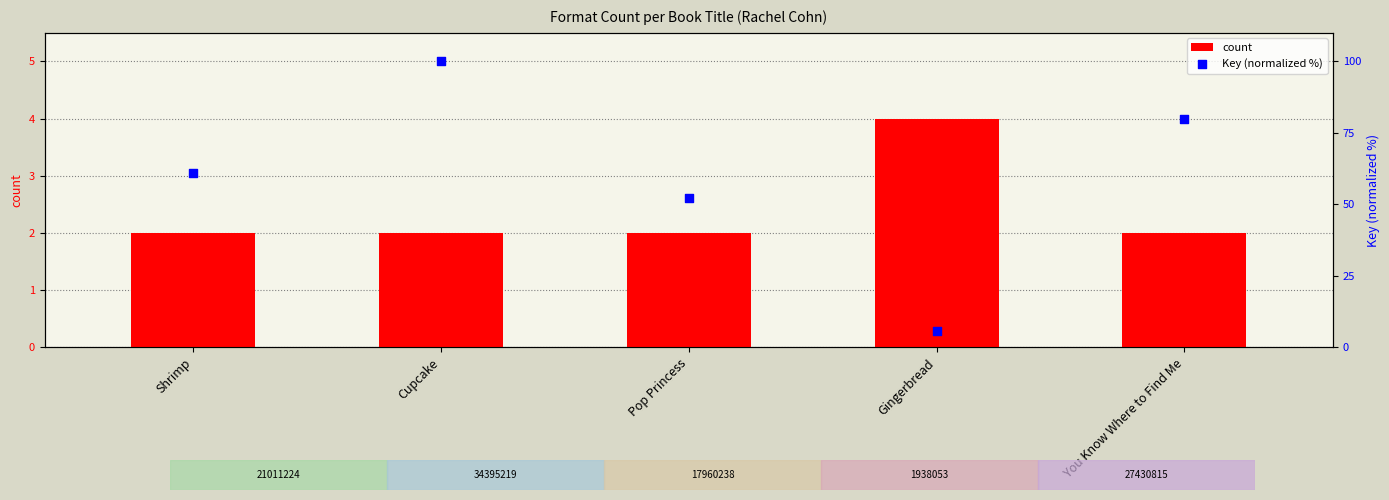

Which series has the widest spread of Y values?

Key (normalized %)